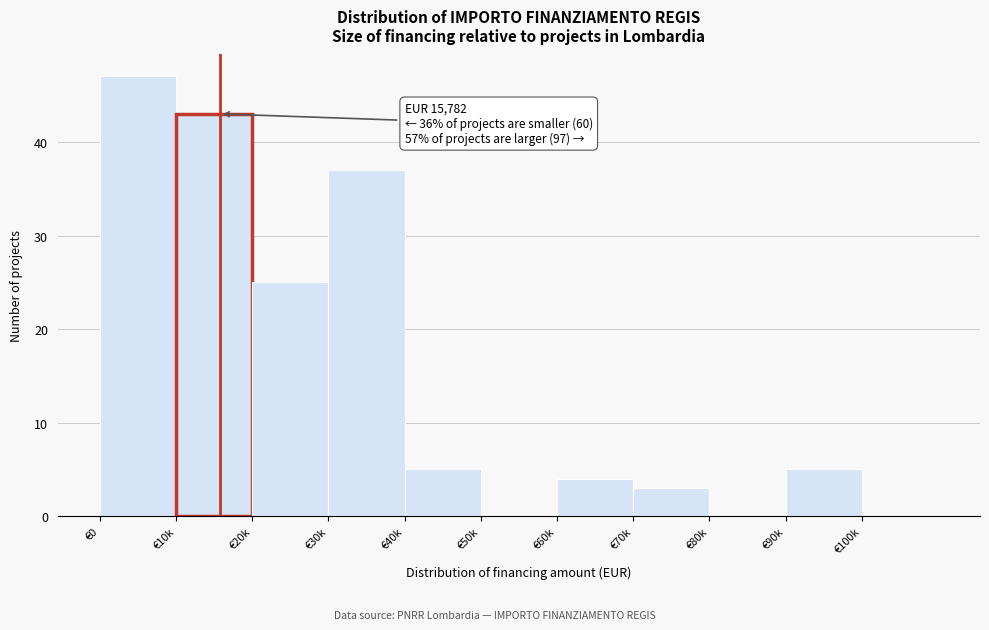

Reading left to right, list all the values displayed in this chart.

€0=47	€10k=43	€20k=25	€30k=37	€40k=5	€50k=0	€60k=4	€70k=3	€80k=0	€90k=5	€100k=0